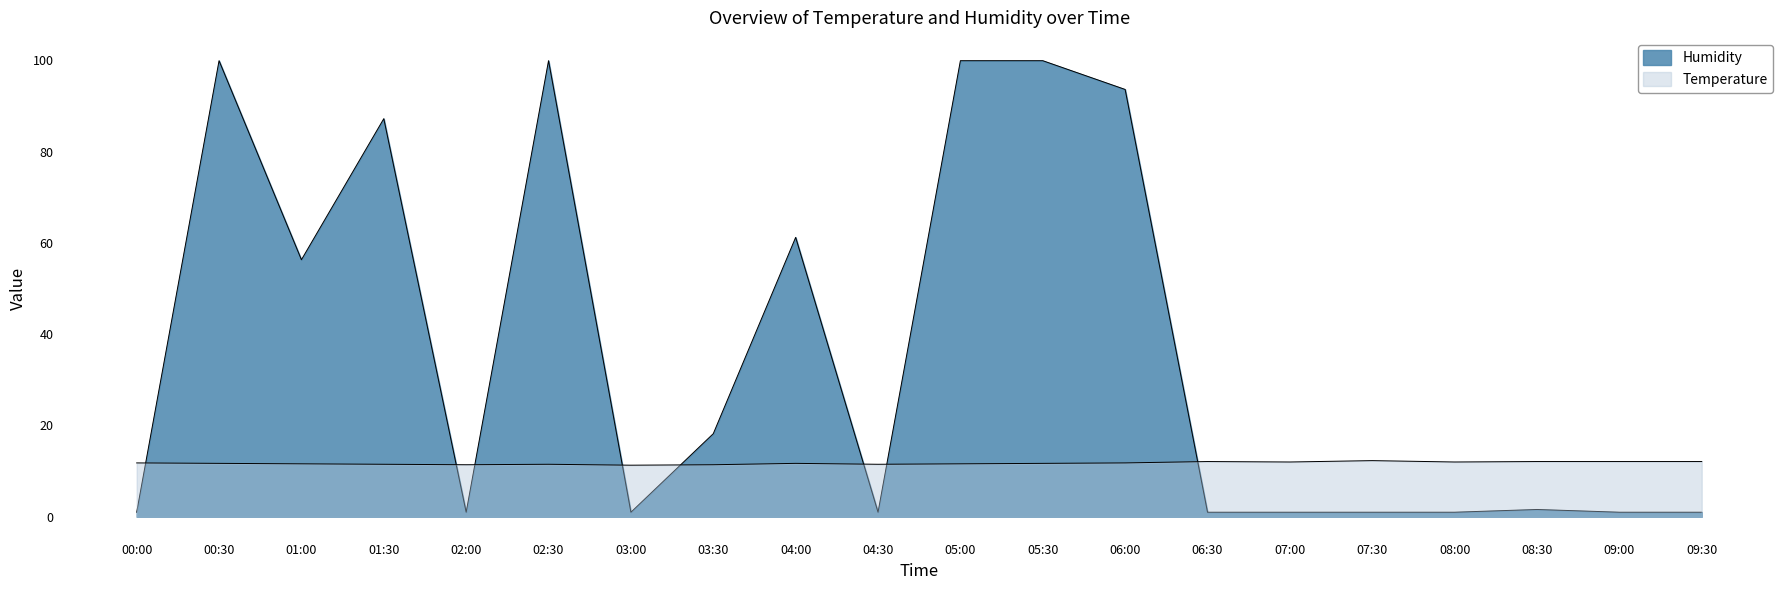

What is the value of the Temperature point at the 1st from the left?

11.8